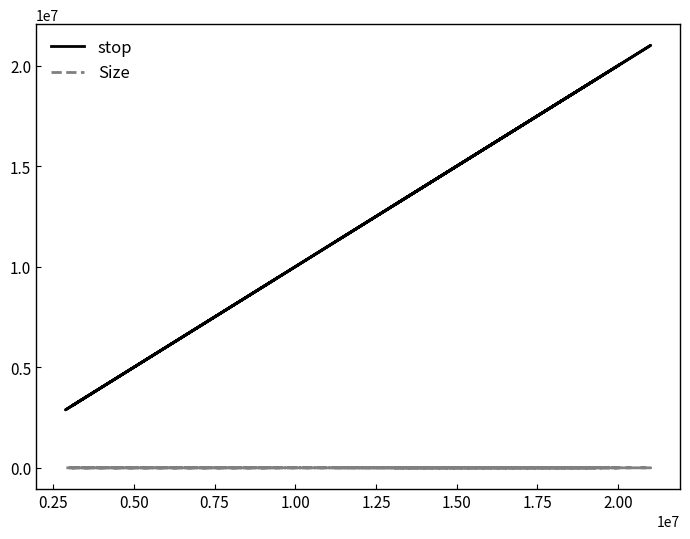

Count the number of data series in this chart.

2